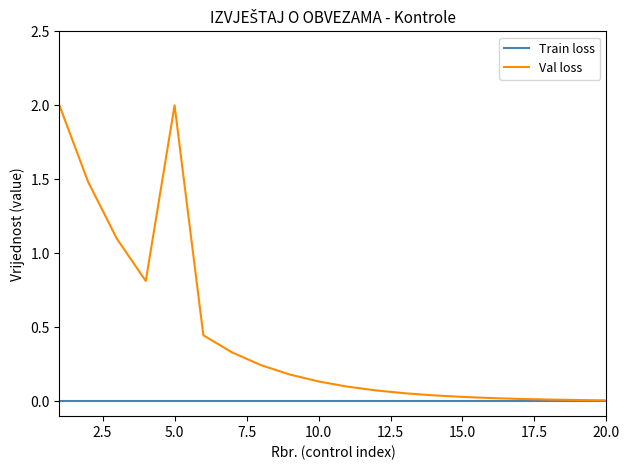

Rank the series by their average value, from lowest to highest.

Train loss, Val loss